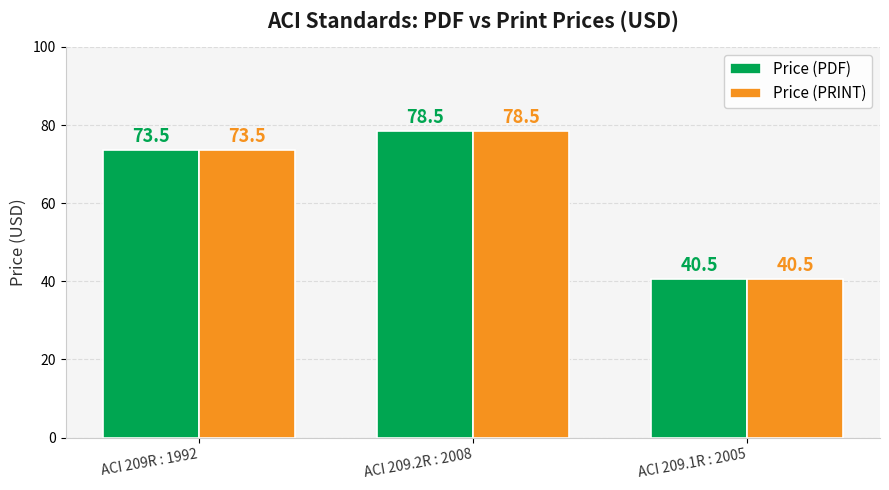

At which category is the sum across all series the highest?

ACI 209.2R : 2008